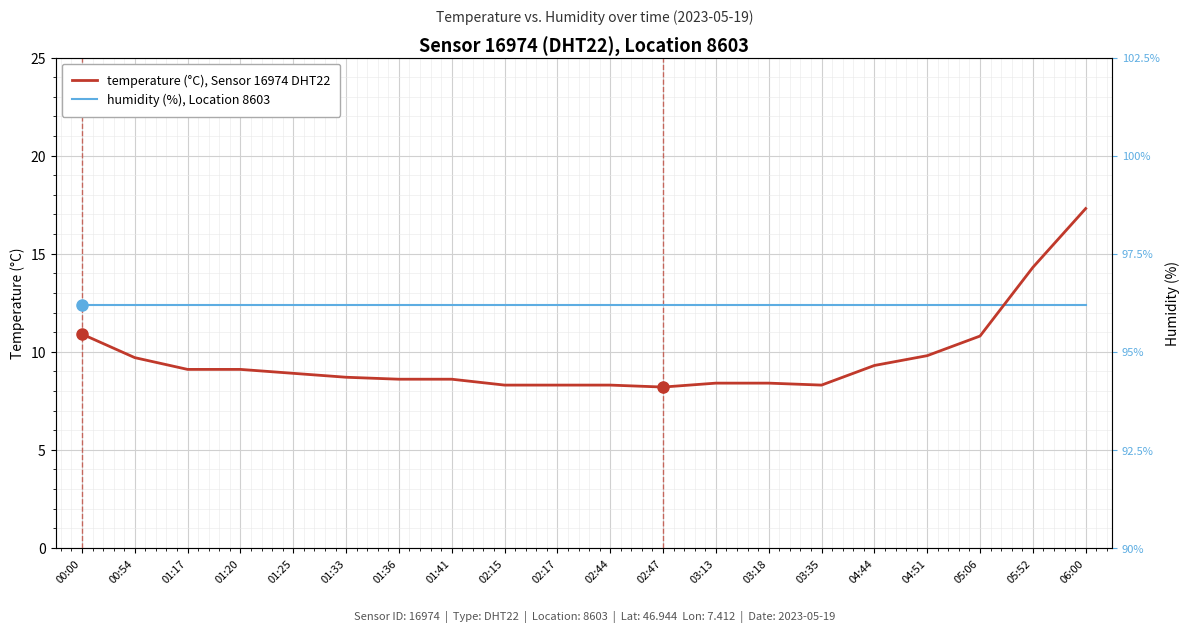

Reading left to right, what are all the values shown in this chart?

temperature (°C), Sensor 16974 DHT22: 00:00=10.9	00:54=9.7	01:17=9.1	01:20=9.1	01:25=8.9	01:33=8.7	01:36=8.6	01:41=8.6	02:15=8.3	02:17=8.3	02:44=8.3	02:47=8.2	03:13=8.4	03:18=8.4	03:35=8.3	04:44=9.3	04:51=9.8	05:06=10.8	05:52=14.3	06:00=17.3
humidity (%), Location 8603: 00:00=12.4	00:54=12.4	01:17=12.4	01:20=12.4	01:25=12.4	01:33=12.4	01:36=12.4	01:41=12.4	02:15=12.4	02:17=12.4	02:44=12.4	02:47=12.4	03:13=12.4	03:18=12.4	03:35=12.4	04:44=12.4	04:51=12.4	05:06=12.4	05:52=12.4	06:00=12.4